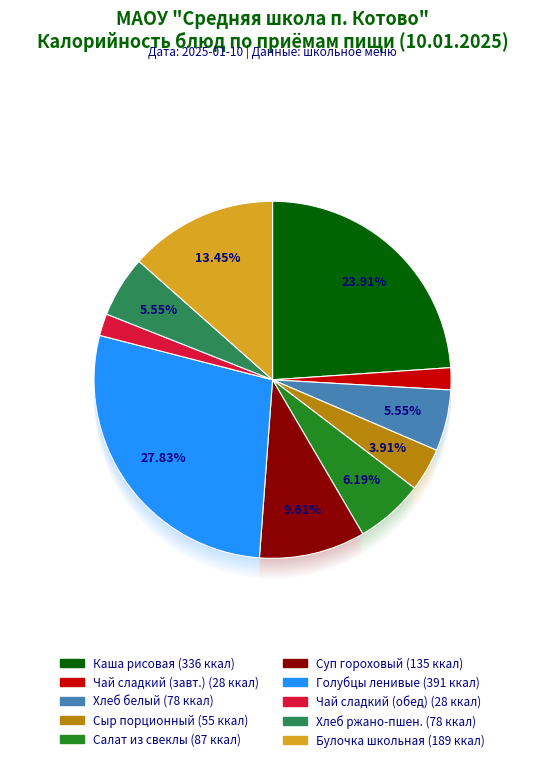

To the nearest percent, what is the difference between the largest and smallest slice percentages?

26%